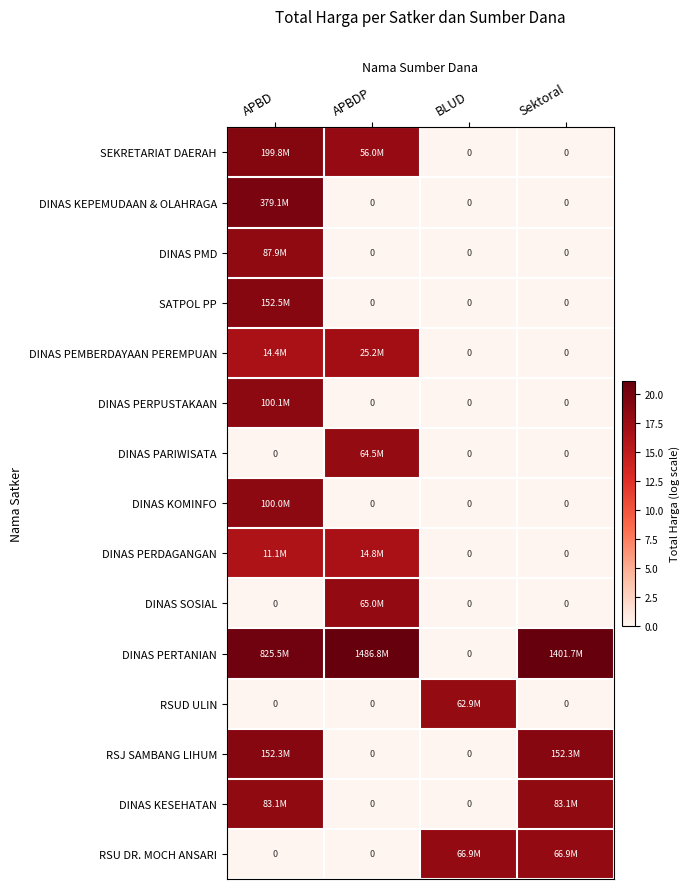

Which series changed the most between BLUD and Sektoral?

DINAS PERTANIAN